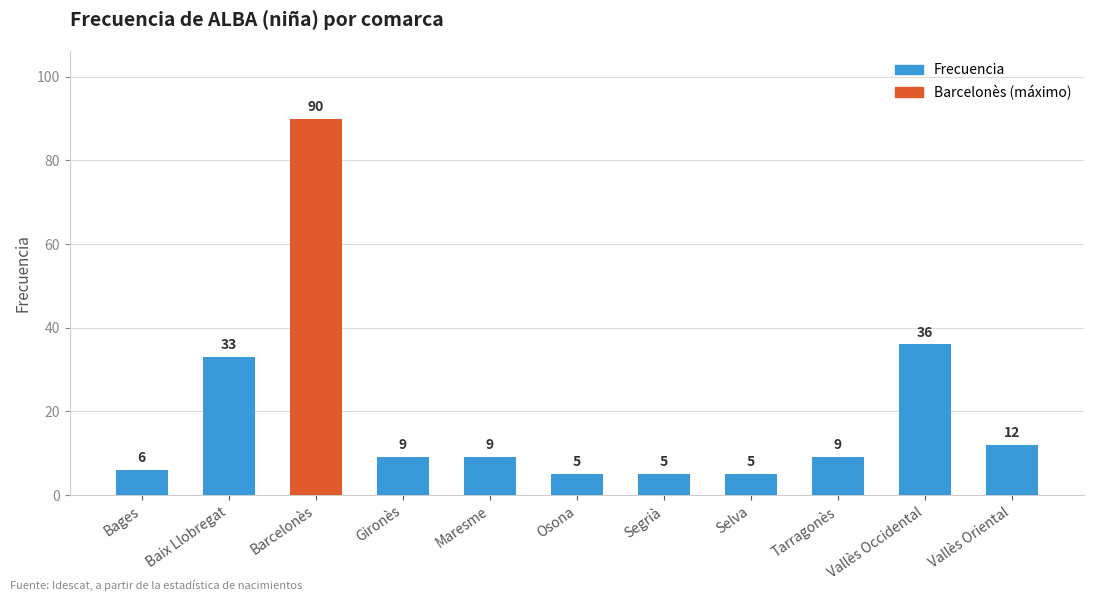

Reading left to right, transcribe all the data shown in this chart.

Bages=6	Baix Llobregat=33	Barcelonès=90	Gironès=9	Maresme=9	Osona=5	Segrià=5	Selva=5	Tarragonès=9	Vallès Occidental=36	Vallès Oriental=12